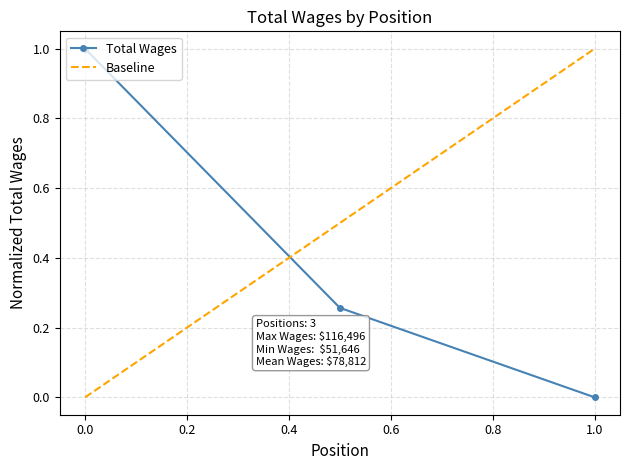

Count the values in the range 0 to 1.

3